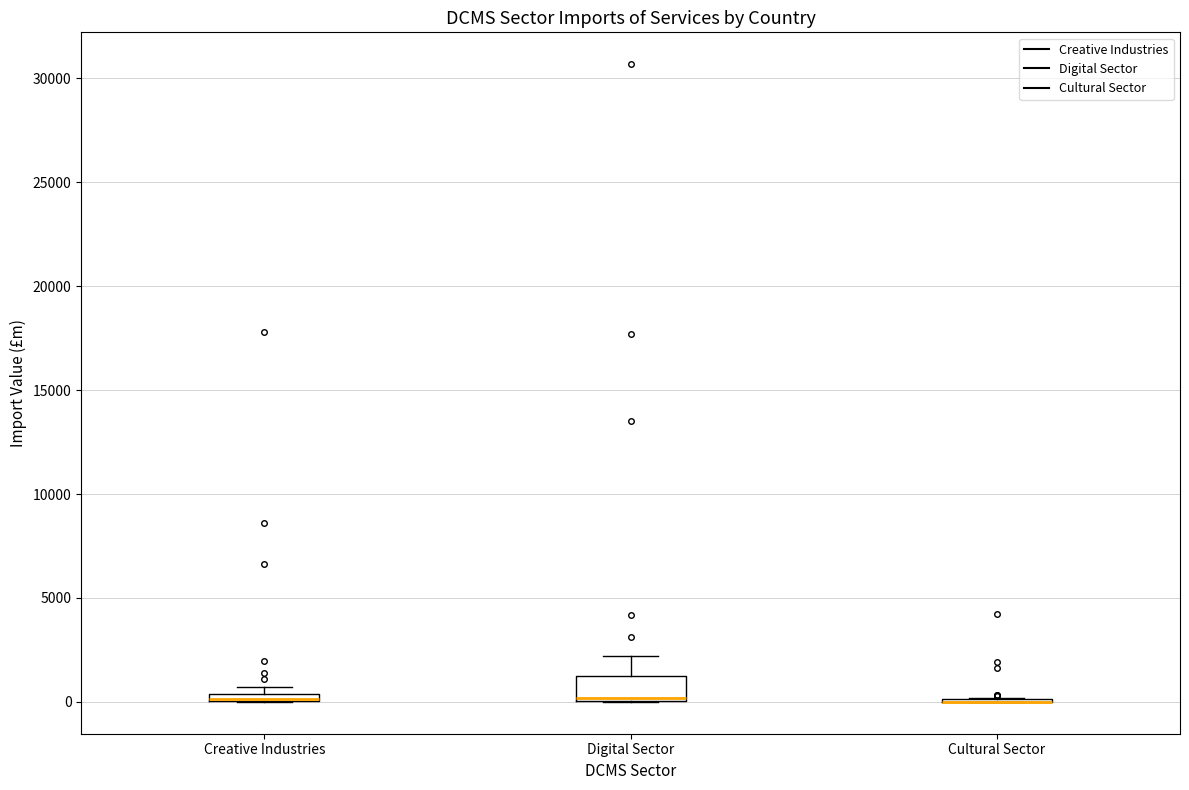

Where is the lower edge of the box for Digital Sector on the y-axis? The values are not printed on the chart, so give them approximately, as read against the axis.

0